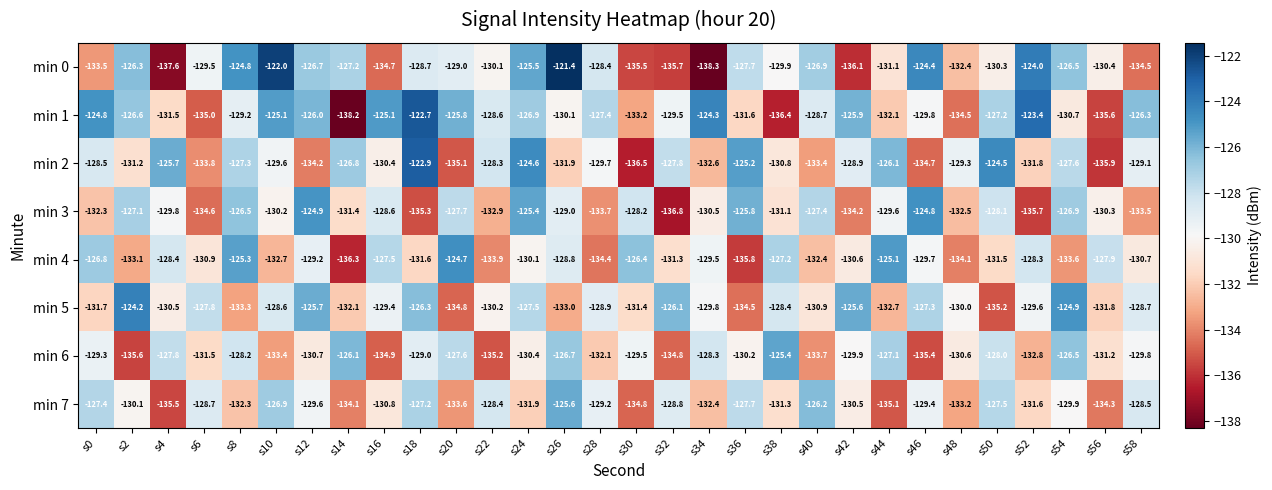

How many categories are shown in the chart?

30